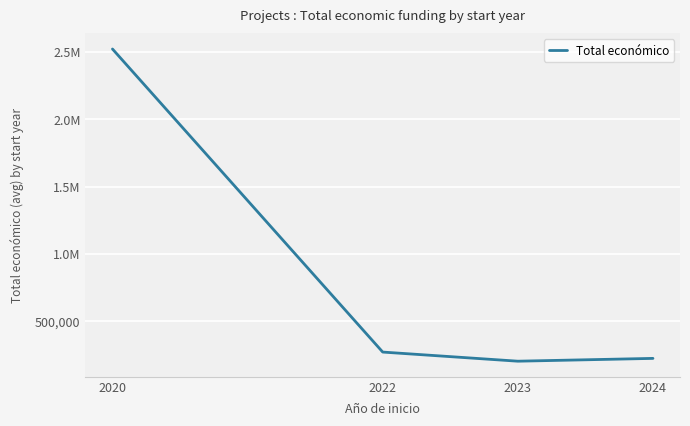

List the labels in order of value, smallest first.

2023, 2024, 2022, 2020